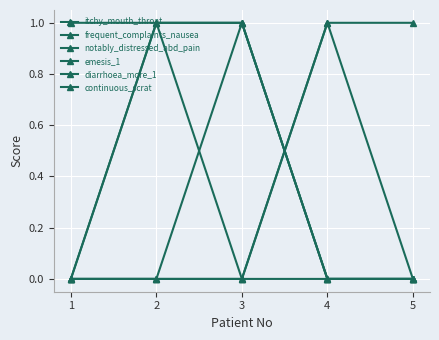

Reading left to right, what are all the values shown in this chart?

itchy_mouth_throat: 1	1	1	0	0
frequent_complaints_nausea: 0	0	0	1	0
notably_distressed_abd_pain: 0	0	1	0	0
emesis_1: 0	1	1	0	0
diarrhoea_more_1: 0	1	0	0	0
continuous_scrat: 0	0	0	1	1